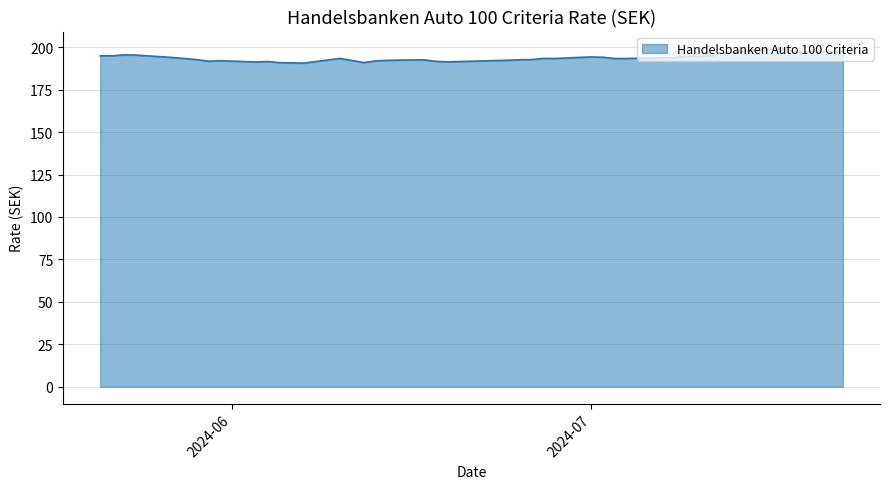

What is the greatest value displayed?

199.3